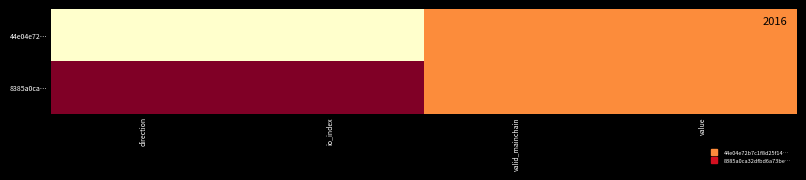

Reading left to right, what are all the values shown in this chart?

44e04e72…: direction=0.0	io_index=0.0	valid_mainchain=0.5	value=0.5
8385a0ca…: direction=1.0	io_index=1.0	valid_mainchain=0.5	value=0.5